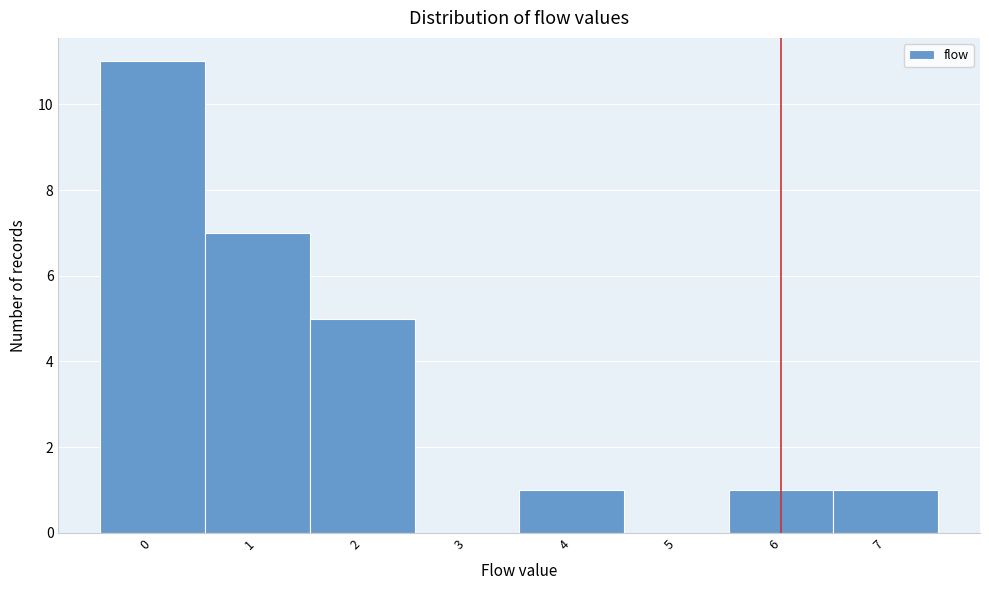

Reading left to right, transcribe this chart: for each bar, give the range it covers on the x-axis and its height. The values are not printed on the chart, so give them approximately, as read against the axis.

-0.5 to 0.5: 11
0.5 to 1.5: 7
1.5 to 2.5: 5
2.5 to 3.5: 0
3.5 to 4.5: 1
4.5 to 5.5: 0
5.5 to 6.5: 1
6.5 to 7.5: 1